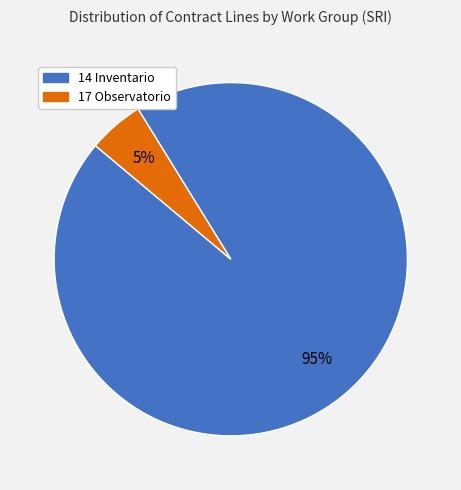

Combined, do 17 Observatorio and 14 Inventario account for over 50%?

Yes